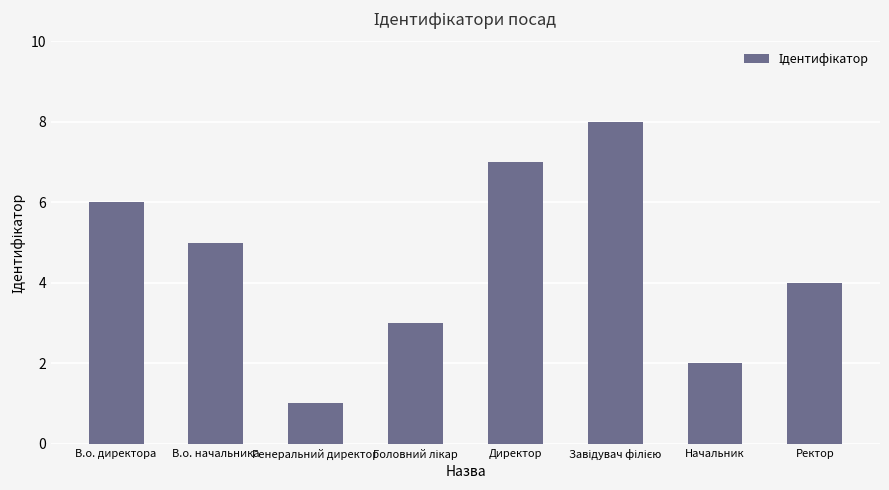

What is the change in value from В.о. директора to Директор?

+1